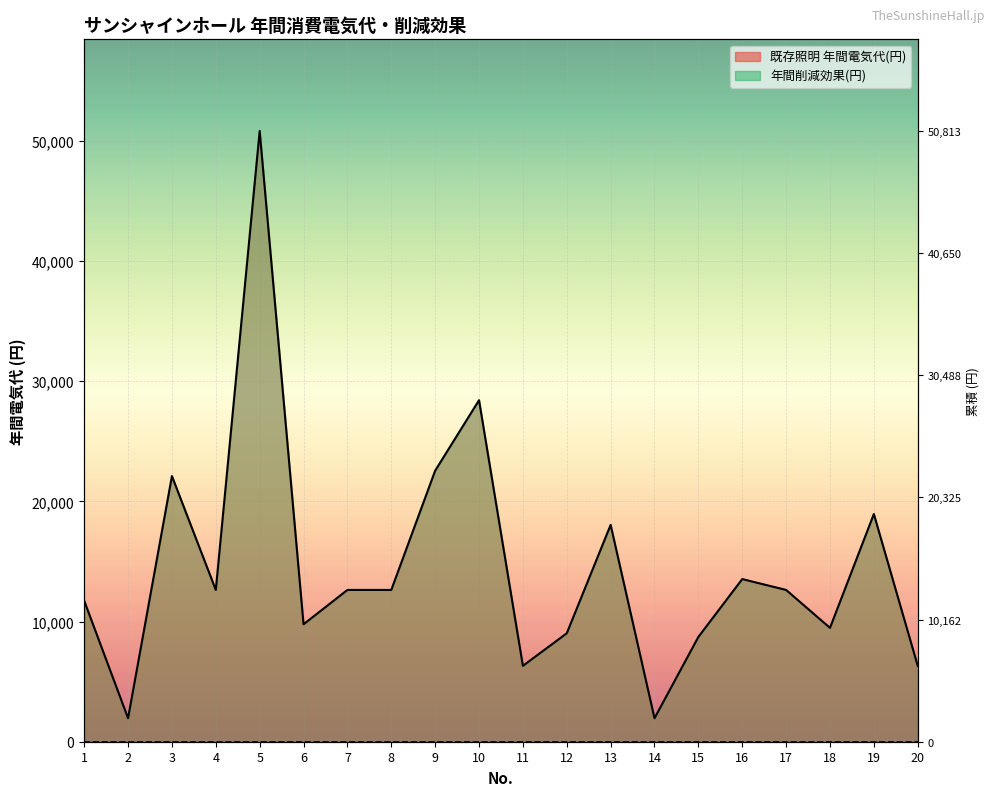

What is the difference between the maximum and minimum values?

48859.2